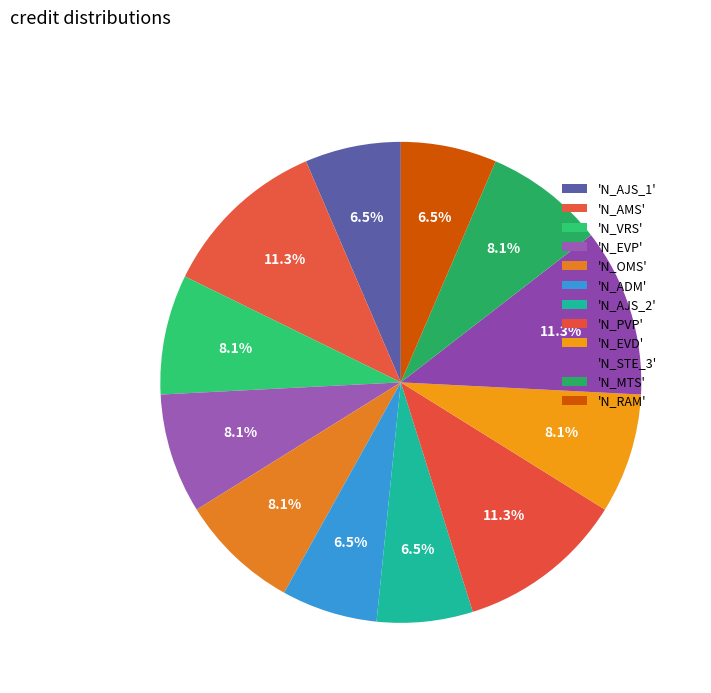

Count the number of slices in the pie.

12